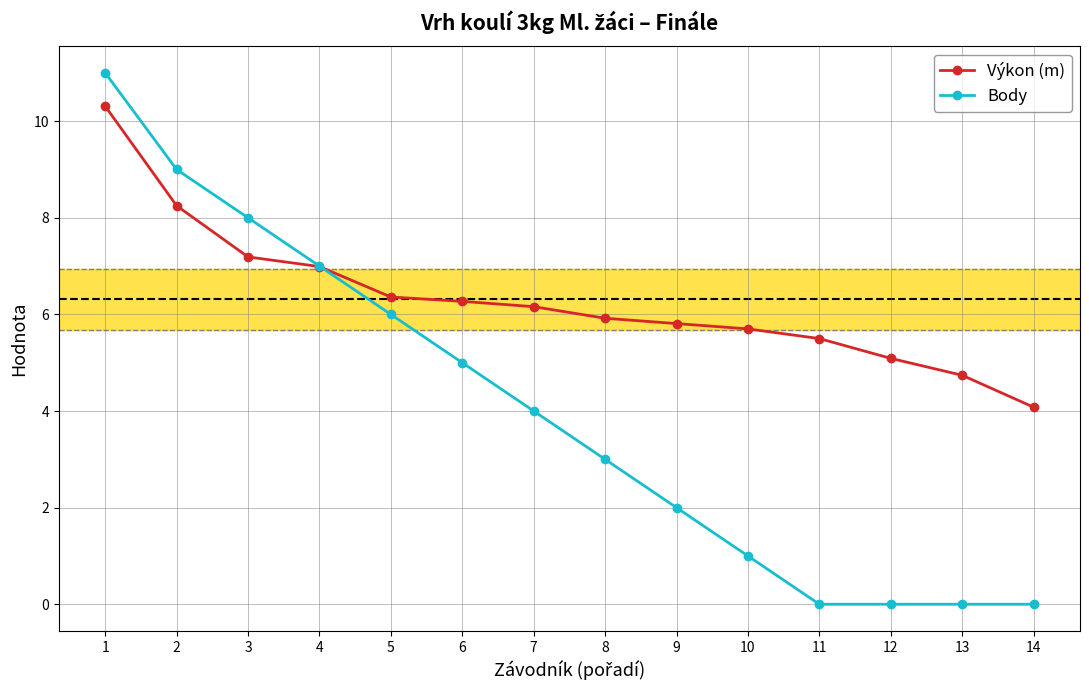

What is the difference between the maximum and minimum values in the Body series?

11.0